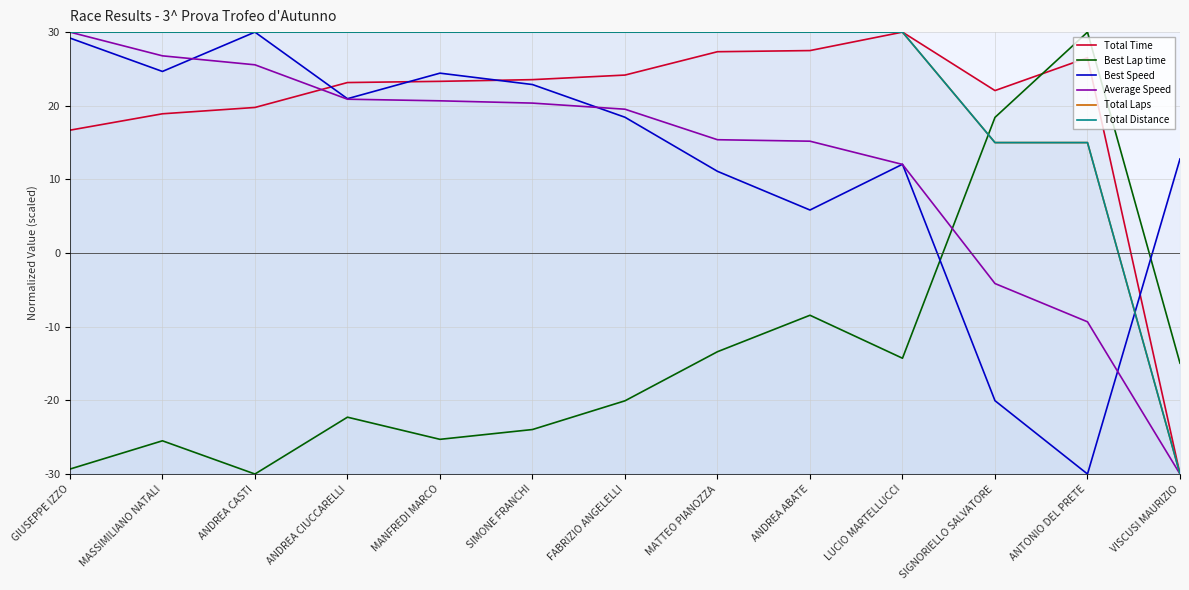

Reading left to right, transcribe all the data shown in this chart.

Total Time: GIUSEPPE IZZO=16.7	MASSIMILIANO NATALI=18.9	ANDREA CASTI=19.8	ANDREA CIUCCARELLI=23.2	MANFREDI MARCO=23.3	SIMONE FRANCHI=23.5	FABRIZIO ANGELELLI=24.2	MATTEO PIANOZZA=27.3	ANDREA ABATE=27.5	LUCIO MARTELLUCCI=30.0	SIGNORIELLO SALVATORE=22.1	ANTONIO DEL PRETE=26.5	VISCUSI MAURIZIO=-30.0
Best Lap time: GIUSEPPE IZZO=-29.3	MASSIMILIANO NATALI=-25.5	ANDREA CASTI=-30.0	ANDREA CIUCCARELLI=-22.3	MANFREDI MARCO=-25.3	SIMONE FRANCHI=-24.0	FABRIZIO ANGELELLI=-20.1	MATTEO PIANOZZA=-13.4	ANDREA ABATE=-8.4	LUCIO MARTELLUCCI=-14.3	SIGNORIELLO SALVATORE=18.4	ANTONIO DEL PRETE=30.0	VISCUSI MAURIZIO=-15.0
Best Speed: GIUSEPPE IZZO=29.2	MASSIMILIANO NATALI=24.7	ANDREA CASTI=30.0	ANDREA CIUCCARELLI=21.0	MANFREDI MARCO=24.4	SIMONE FRANCHI=22.9	FABRIZIO ANGELELLI=18.4	MATTEO PIANOZZA=11.1	ANDREA ABATE=5.8	LUCIO MARTELLUCCI=12.1	SIGNORIELLO SALVATORE=-20.0	ANTONIO DEL PRETE=-30.0	VISCUSI MAURIZIO=12.8
Average Speed: GIUSEPPE IZZO=30.0	MASSIMILIANO NATALI=26.8	ANDREA CASTI=25.6	ANDREA CIUCCARELLI=20.9	MANFREDI MARCO=20.7	SIMONE FRANCHI=20.4	FABRIZIO ANGELELLI=19.5	MATTEO PIANOZZA=15.4	ANDREA ABATE=15.2	LUCIO MARTELLUCCI=12.0	SIGNORIELLO SALVATORE=-4.1	ANTONIO DEL PRETE=-9.3	VISCUSI MAURIZIO=-30.0
Total Laps: GIUSEPPE IZZO=30.0	MASSIMILIANO NATALI=30.0	ANDREA CASTI=30.0	ANDREA CIUCCARELLI=30.0	MANFREDI MARCO=30.0	SIMONE FRANCHI=30.0	FABRIZIO ANGELELLI=30.0	MATTEO PIANOZZA=30.0	ANDREA ABATE=30.0	LUCIO MARTELLUCCI=30.0	SIGNORIELLO SALVATORE=15.0	ANTONIO DEL PRETE=15.0	VISCUSI MAURIZIO=-30.0
Total Distance: GIUSEPPE IZZO=30.0	MASSIMILIANO NATALI=30.0	ANDREA CASTI=30.0	ANDREA CIUCCARELLI=30.0	MANFREDI MARCO=30.0	SIMONE FRANCHI=30.0	FABRIZIO ANGELELLI=30.0	MATTEO PIANOZZA=30.0	ANDREA ABATE=30.0	LUCIO MARTELLUCCI=30.0	SIGNORIELLO SALVATORE=15.0	ANTONIO DEL PRETE=15.0	VISCUSI MAURIZIO=-30.0